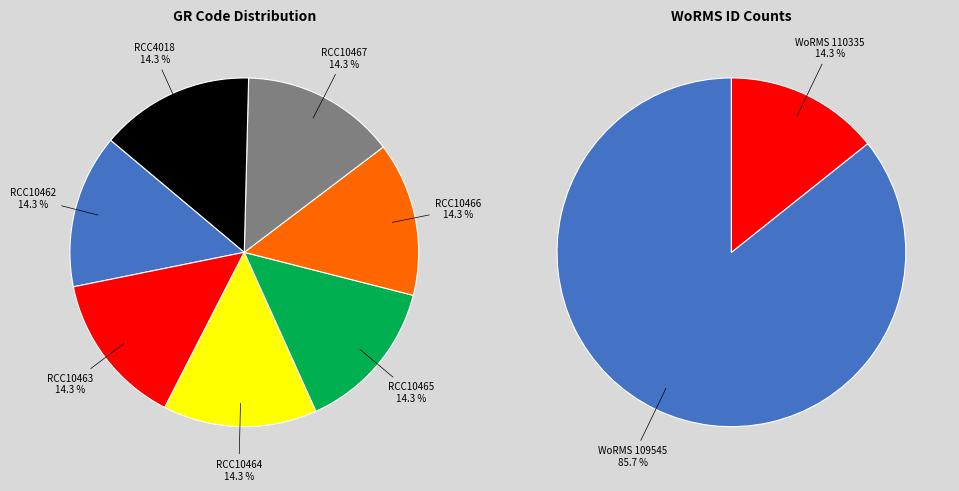

Do RCC4018 and RCC10465 together represent more than half of the pie?

No